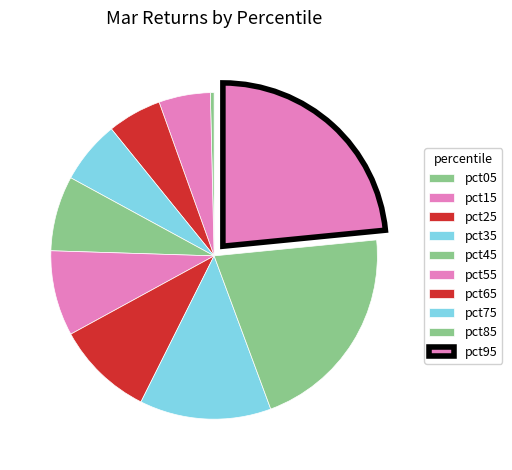

Is it true that pct95 is 35% of the pie?

False